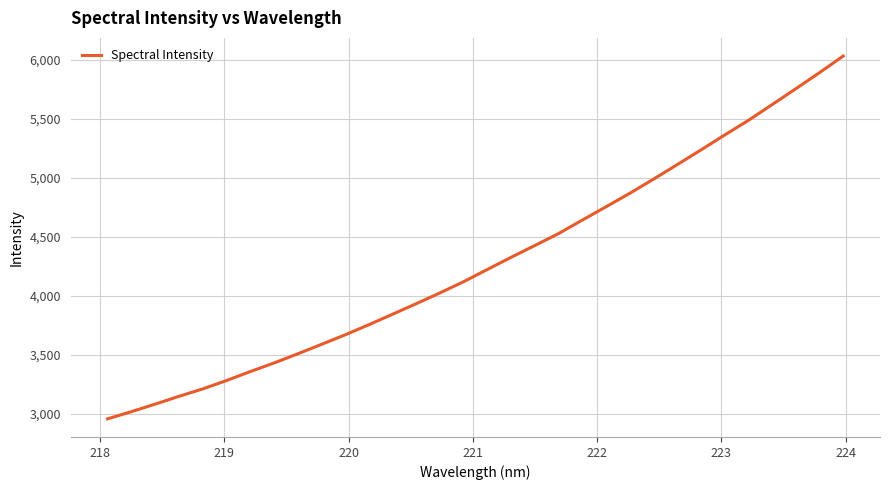

What is the minimum value shown in the chart?

2955.6